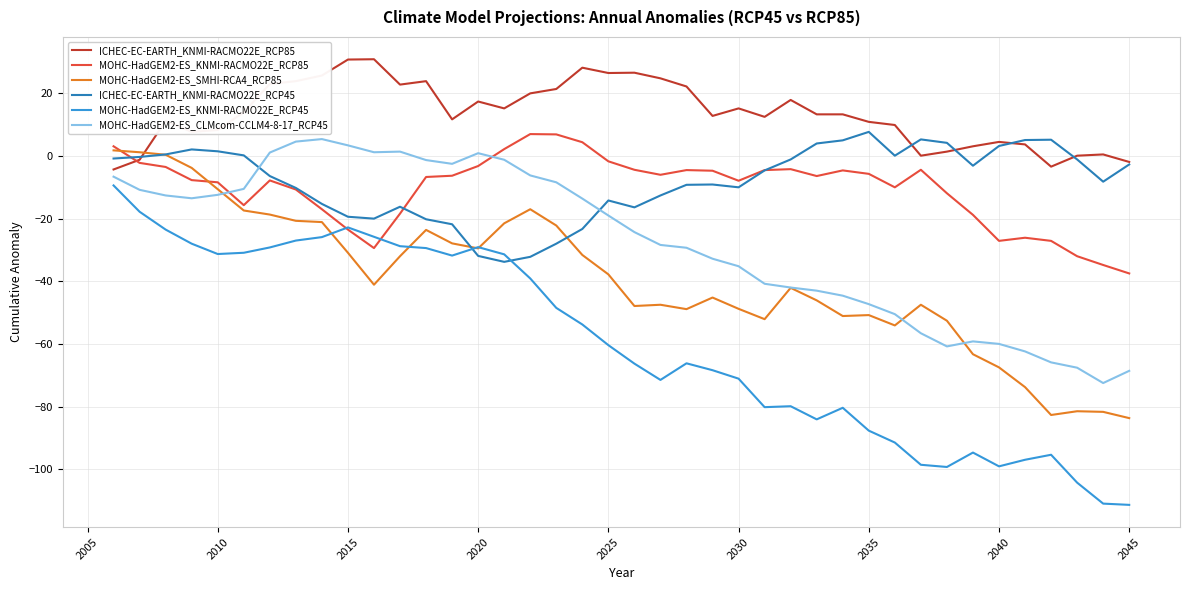

Which series has the largest range (max minus min)?

MOHC-HadGEM2-ES_KNMI-RACMO22E_RCP45